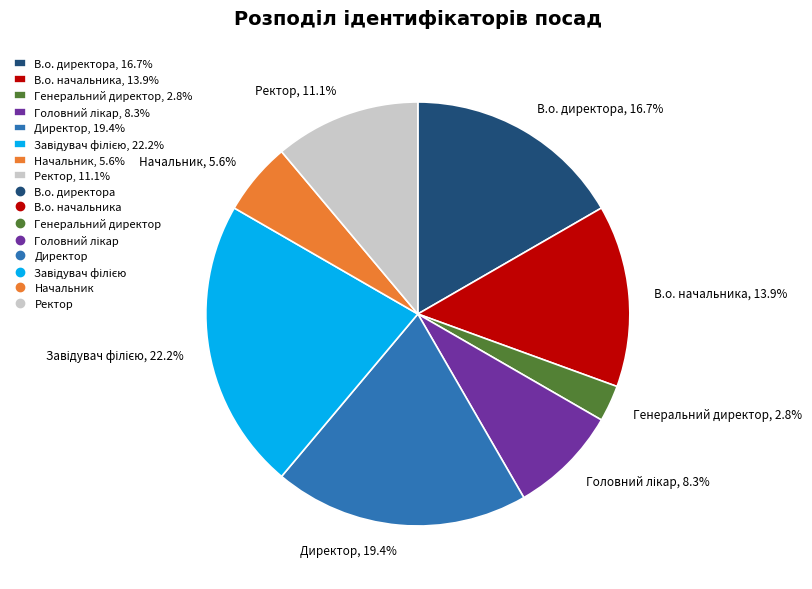

What is the smallest slice in the pie chart?

Генеральний директор